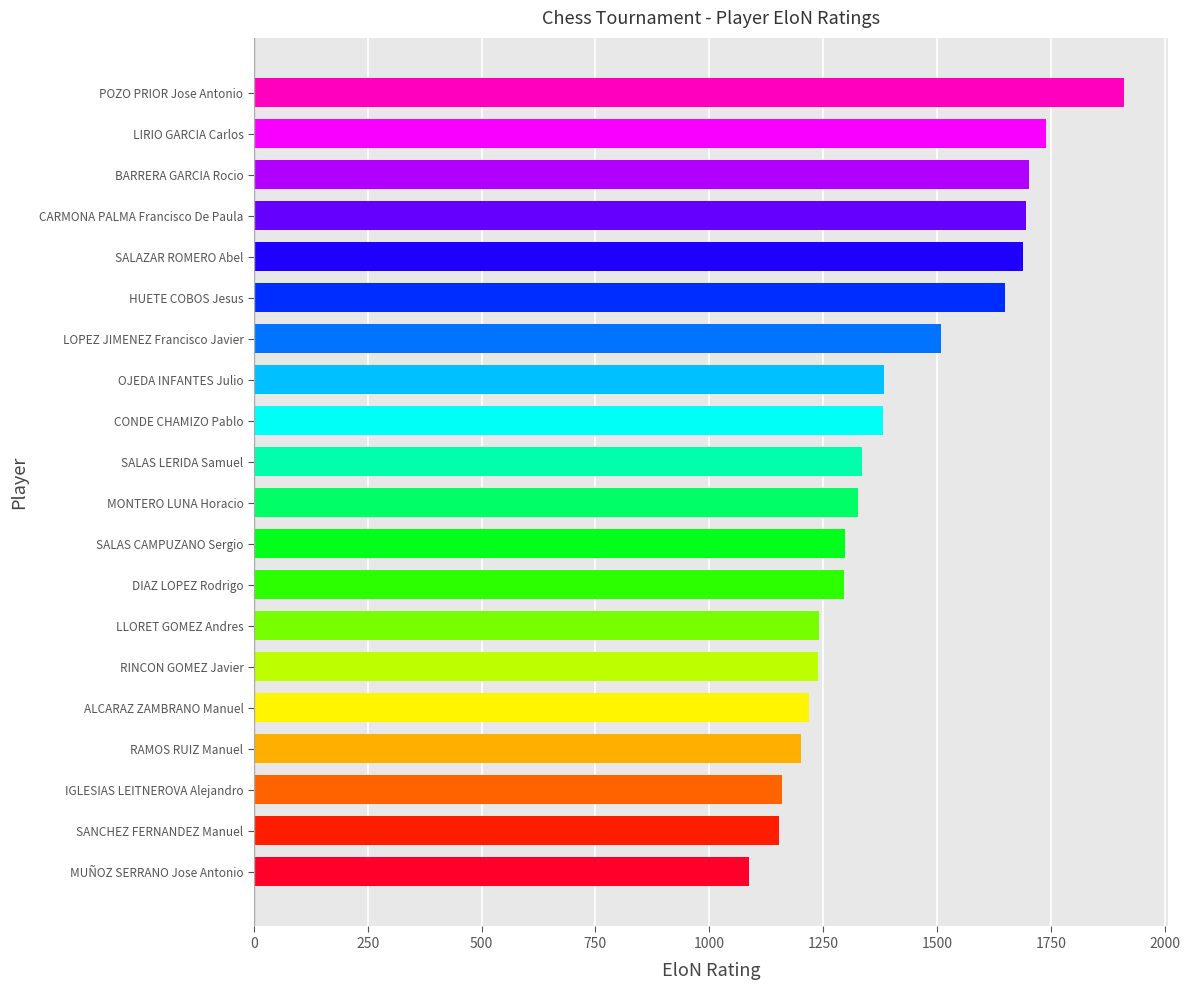

What is the change in value from LIRIO GARCIA Carlos to SALAZAR ROMERO Abel?

-51